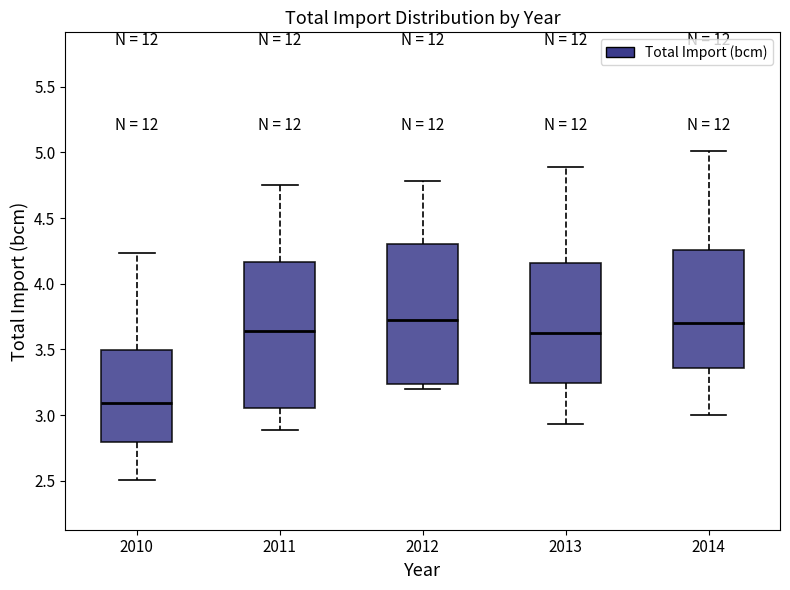

Which box is the tallest, from its lower edge to its upper edge?

2011